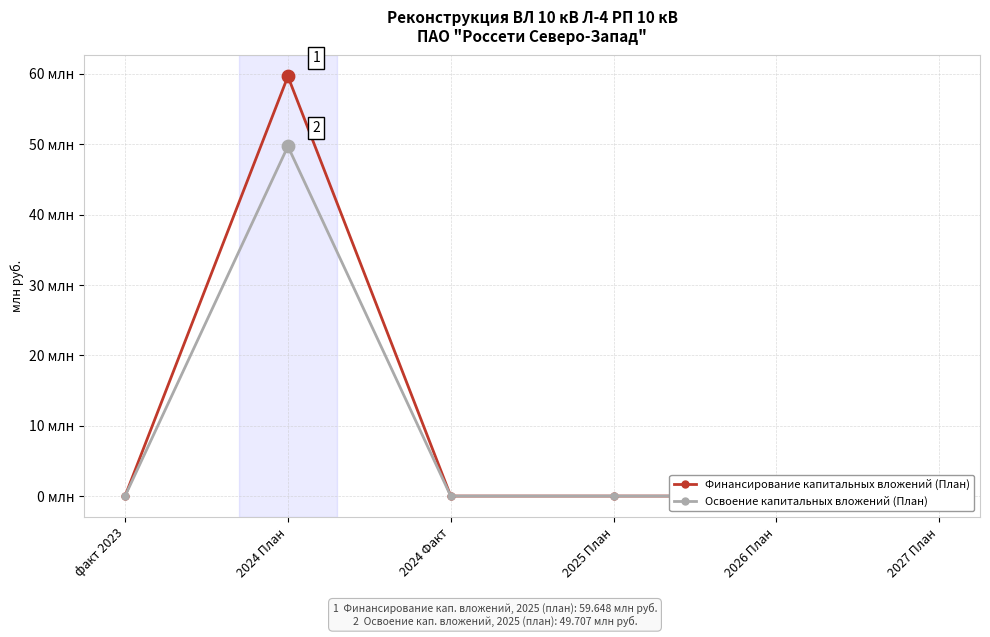

Is the value of Освоение капитальных вложений (План) at факт 2023 greater than the value of Финансирование капитальных вложений (План) at 2027 План?

No